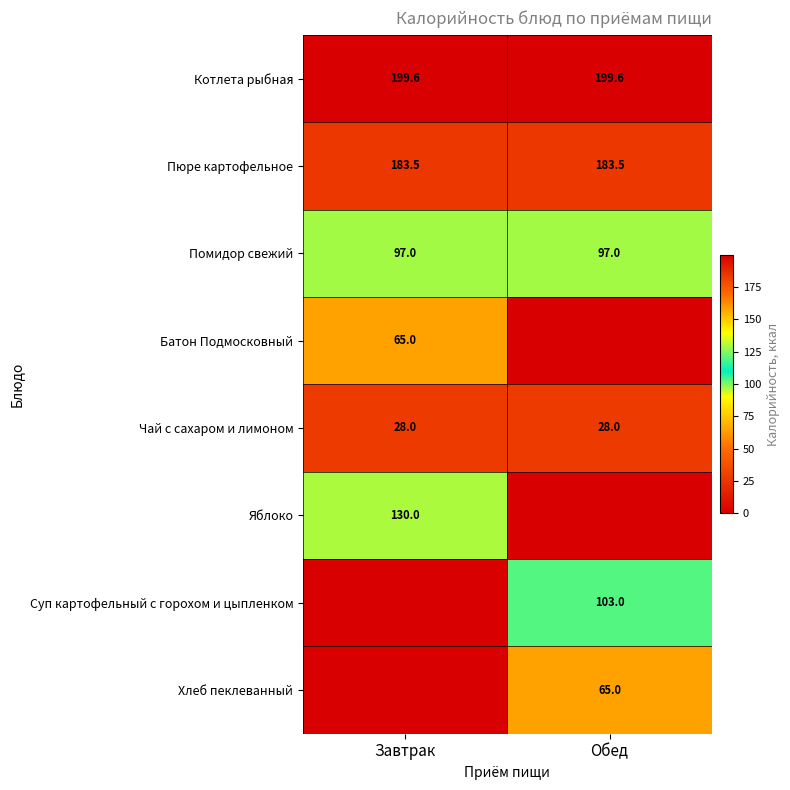

What is the maximum value shown in the chart?

199.6